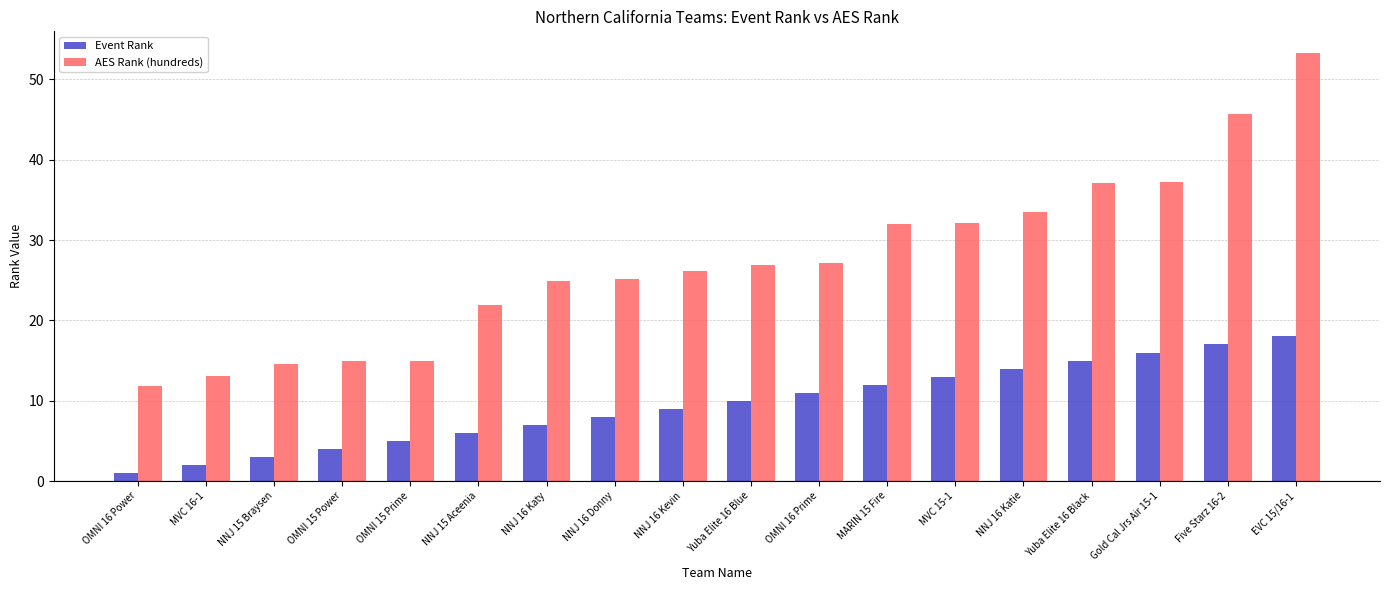

Rank the series by their maximum value, from highest to lowest.

AES Rank (hundreds), Event Rank